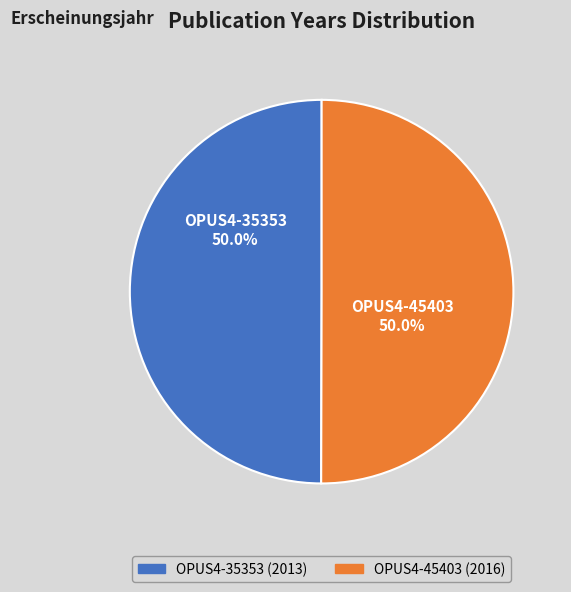

The OPUS4-35353 slice represents 63% of the pie. True or false?

False